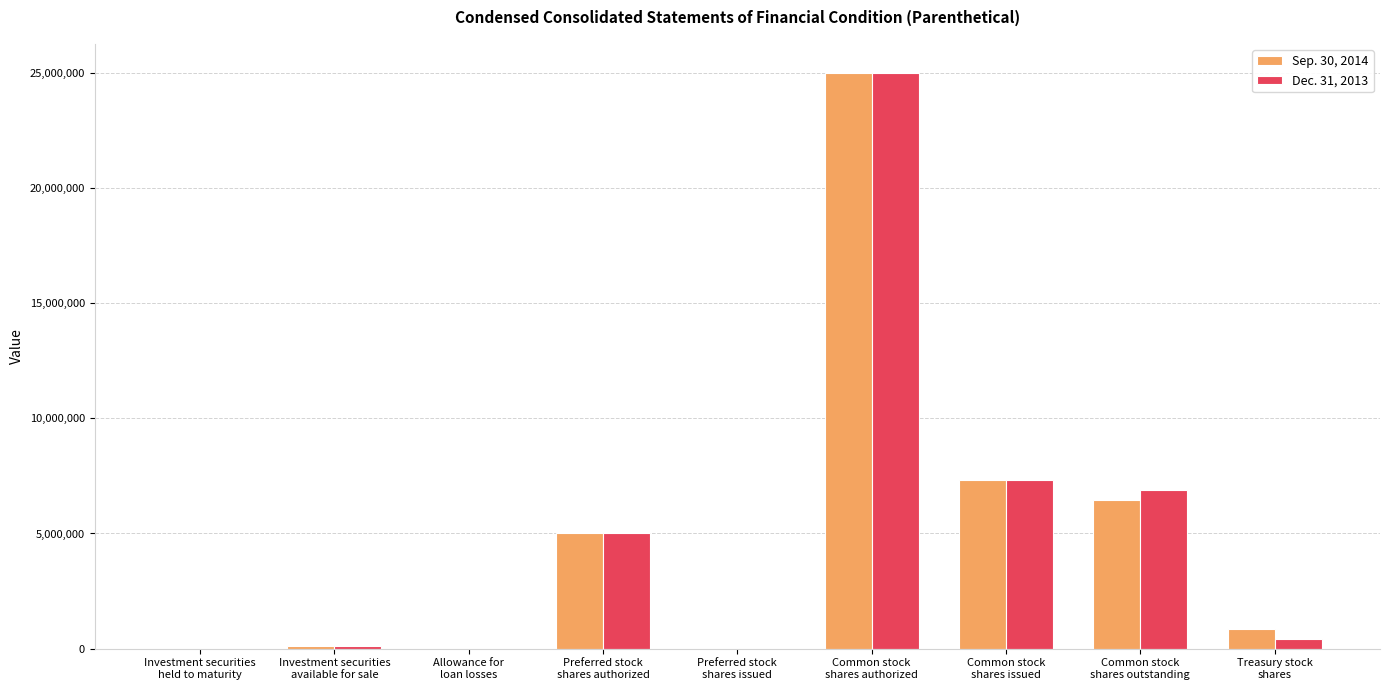

What is the sum of the Sep. 30, 2014 values at Treasury stock
shares and Investment securities
available for sale?

954020